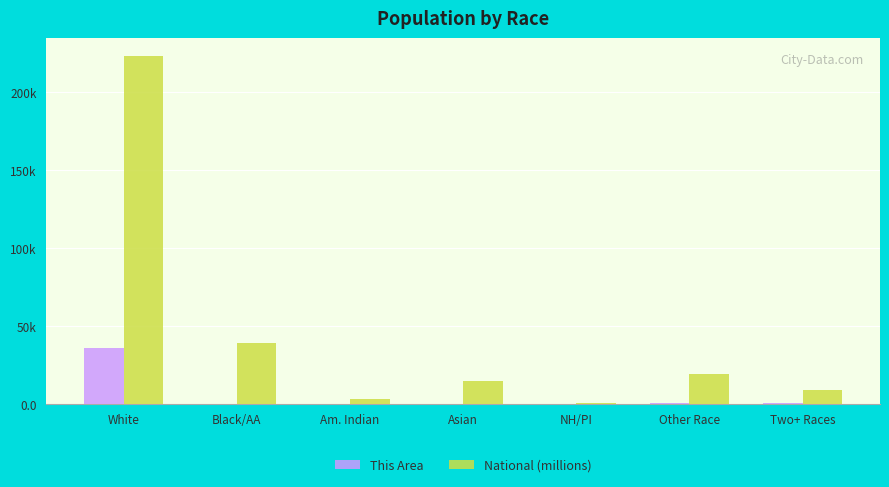

What are all the series names shown in the legend?

This Area, National (millions)